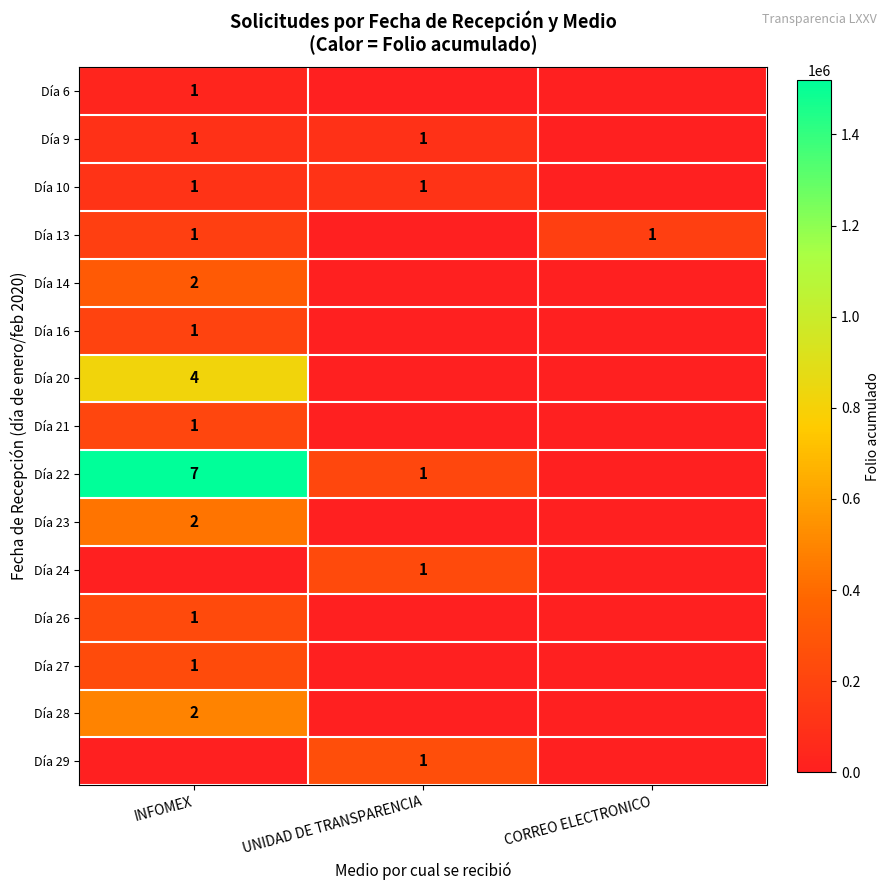

The Día 22 series shows 1 at UNIDAD DE TRANSPARENCIA. True or false?

True